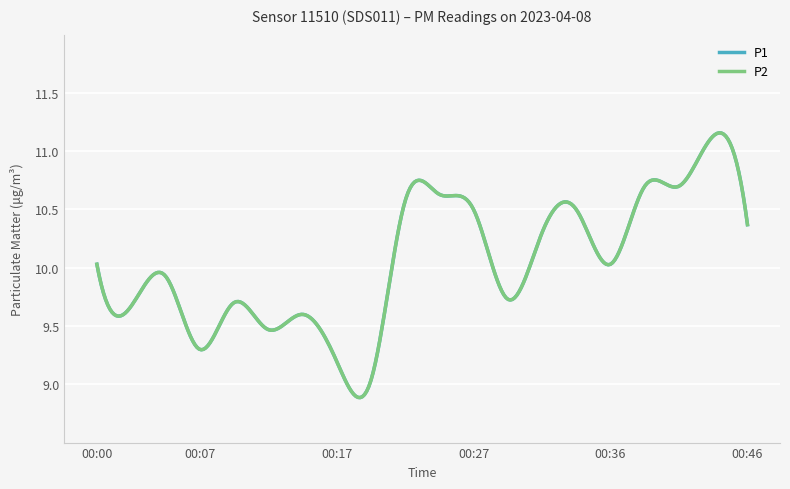

What is the value of the P2 point at the 14th from the left?

10.3